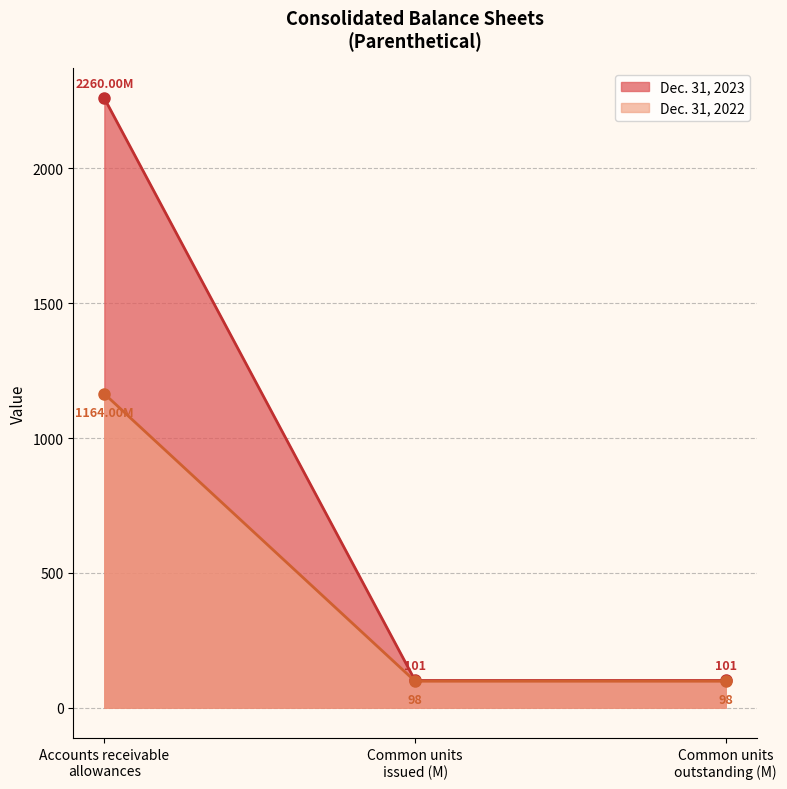

Rank the series by their maximum value, from lowest to highest.

Dec. 31, 2022, Dec. 31, 2023